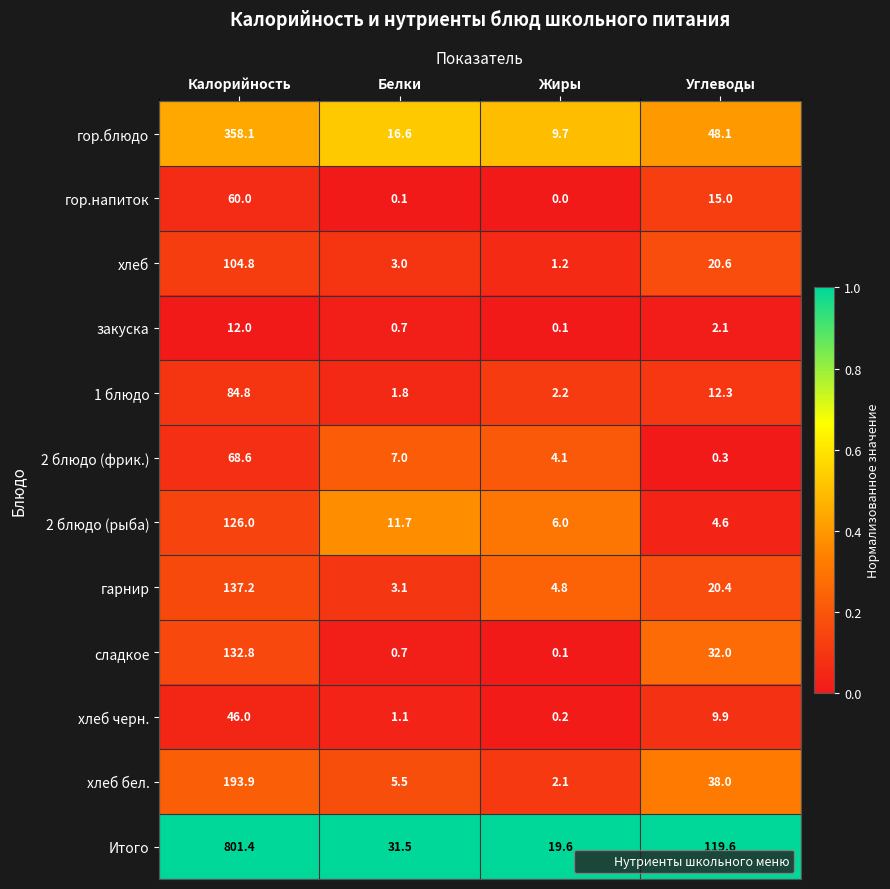

Where does the сладкое series first go above 32?

Калорийность